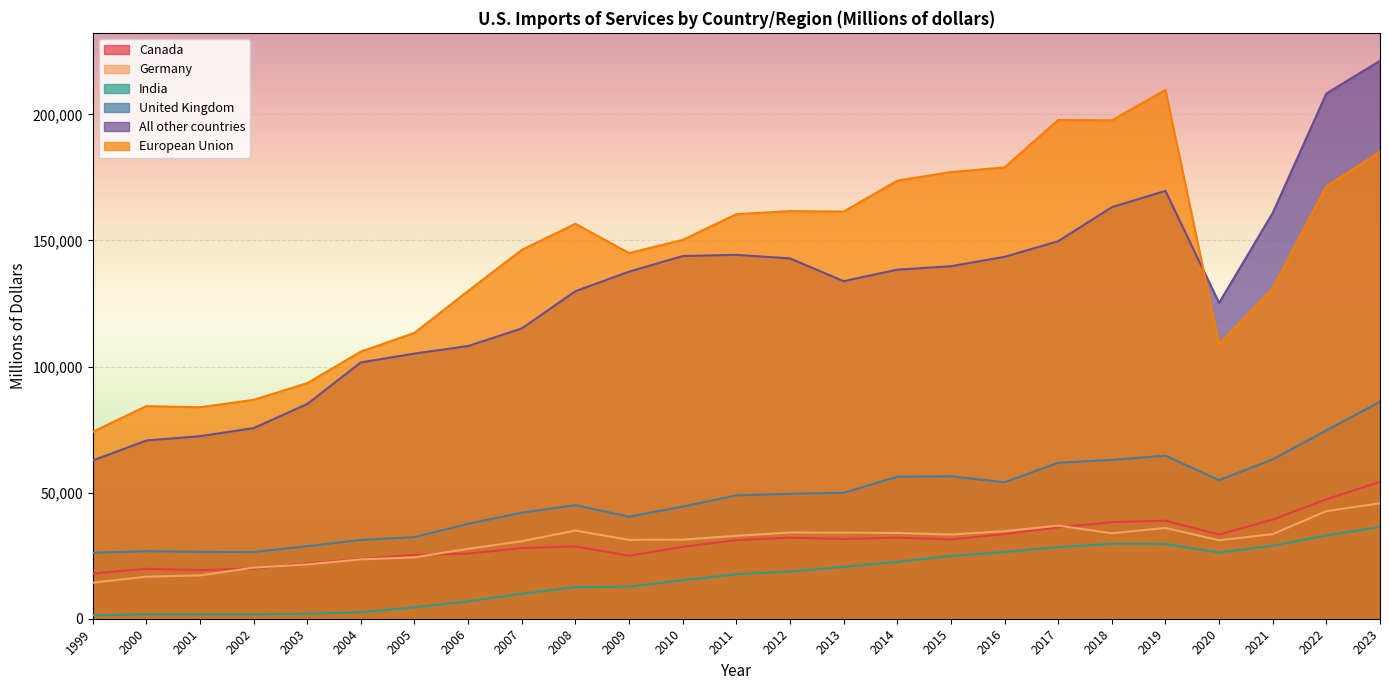

Count the number of data series in this chart.

6